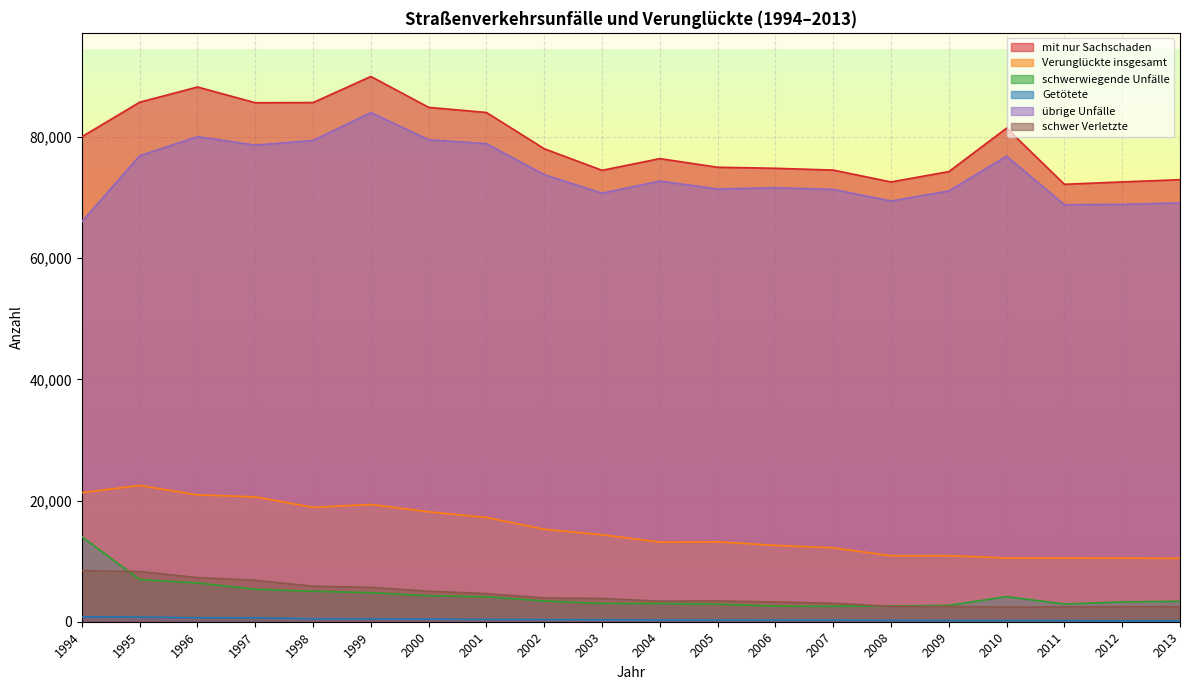

How many interior local peaks does the Verunglückte insgesamt series have?

5